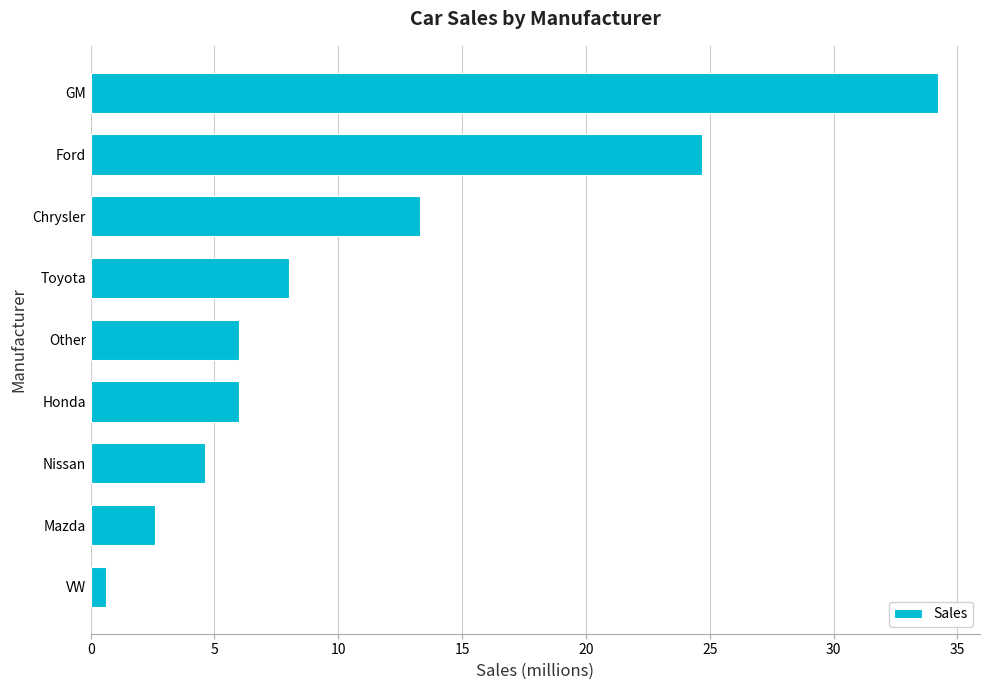

What is the minimum value shown in the chart?

0.6